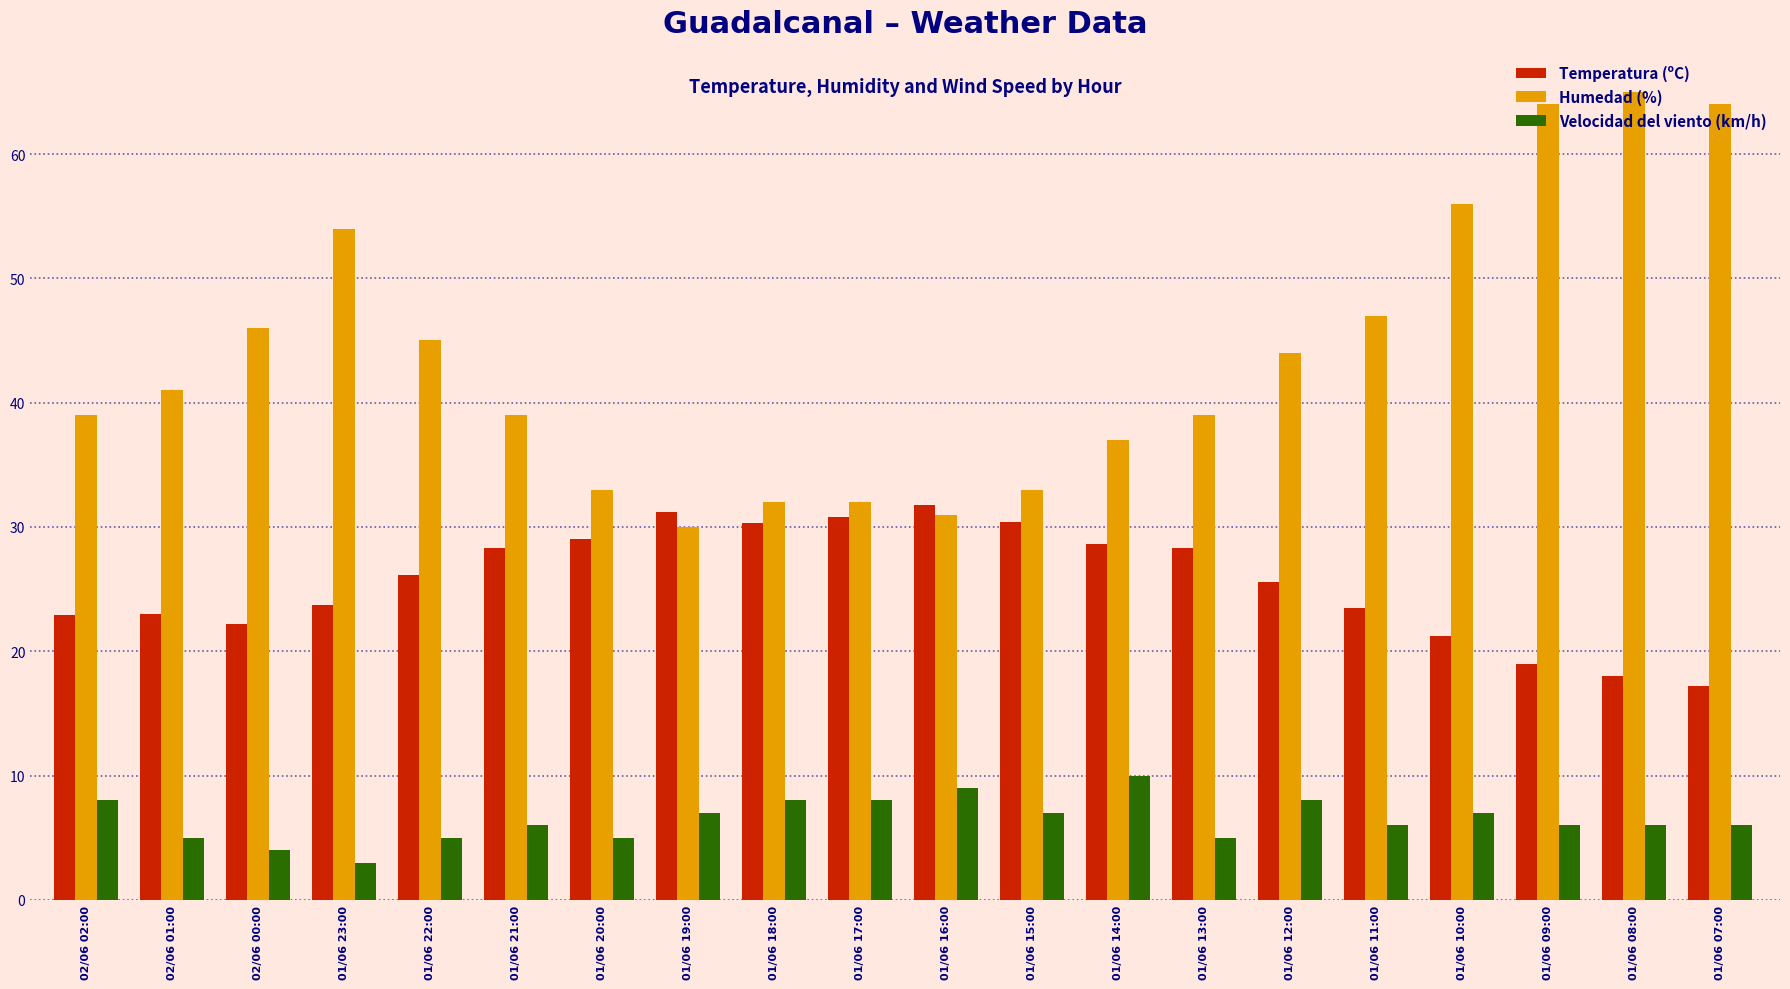

The Velocidad del viento (km/h) series shows 8.0 at 01/06 17:00. True or false?

True